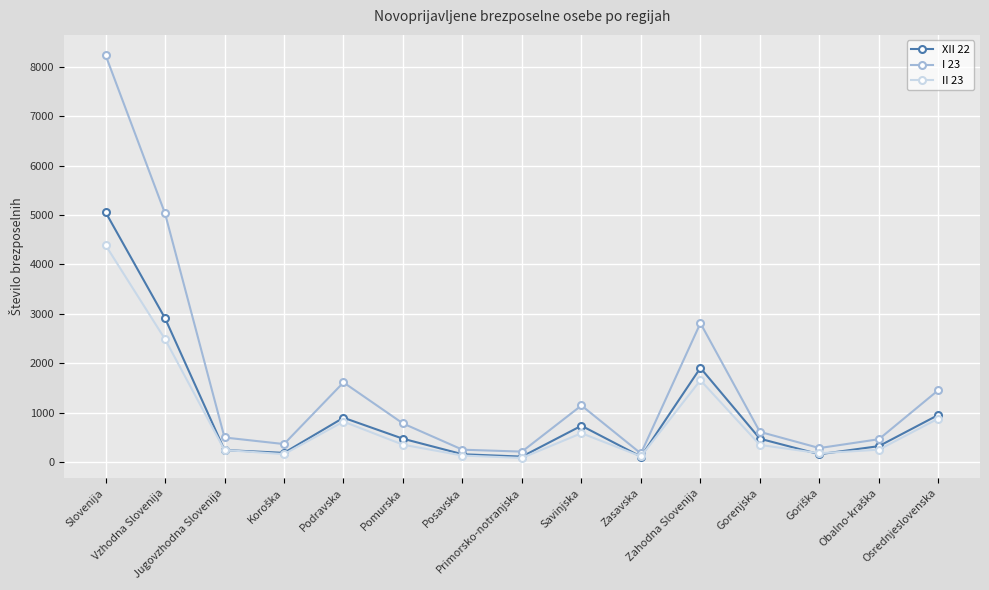

Which category has the highest value in the XII 22 series?

Slovenija